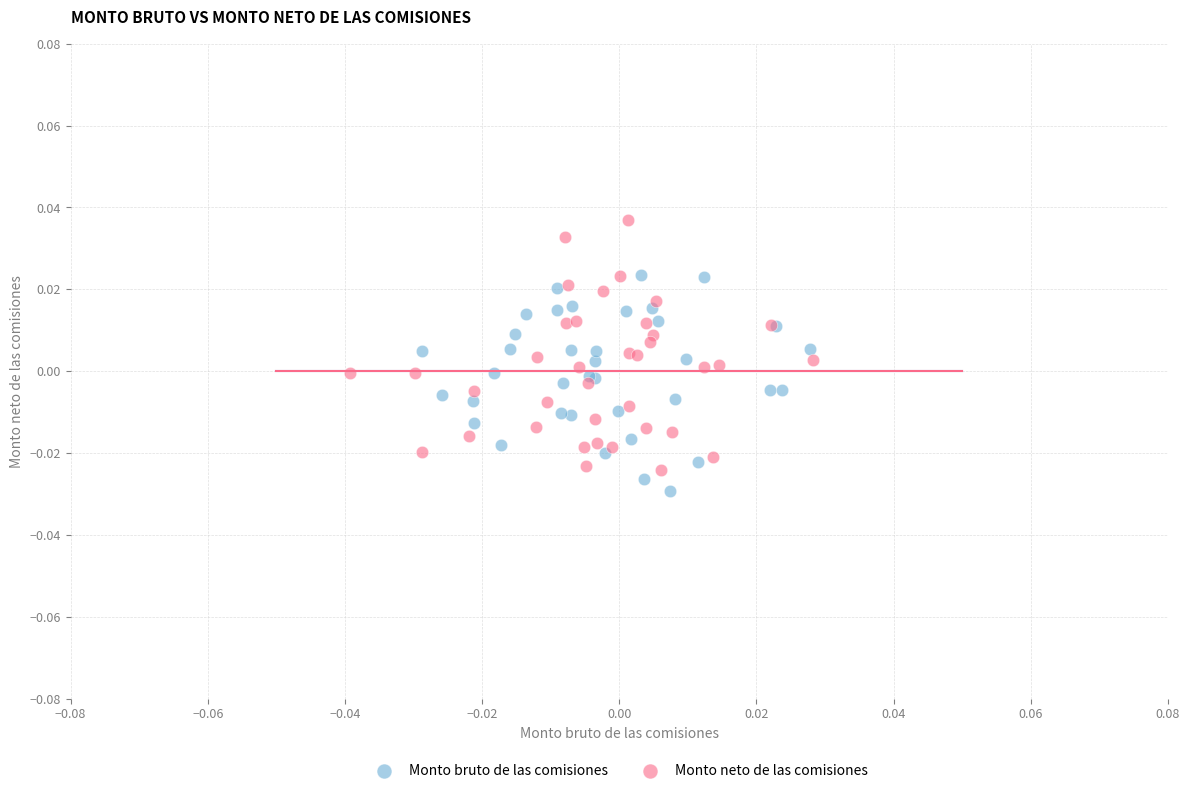

What are all the series names shown in the legend?

Monto bruto de las comisiones, Monto neto de las comisiones